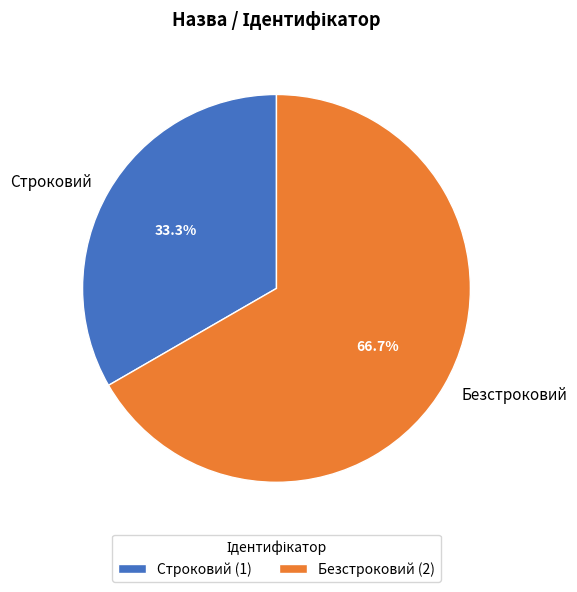

True or false: Безстроковий accounts for 58% of the total.

False